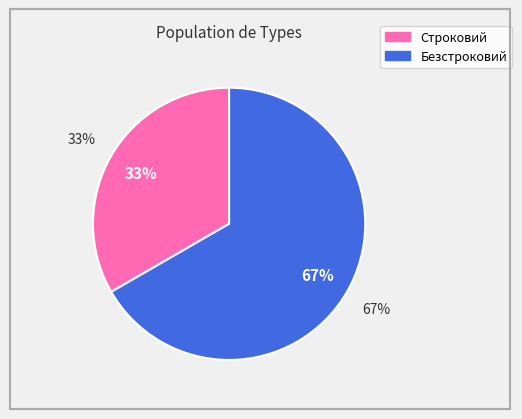

Does Безстроковий account for over 50% of the chart?

Yes